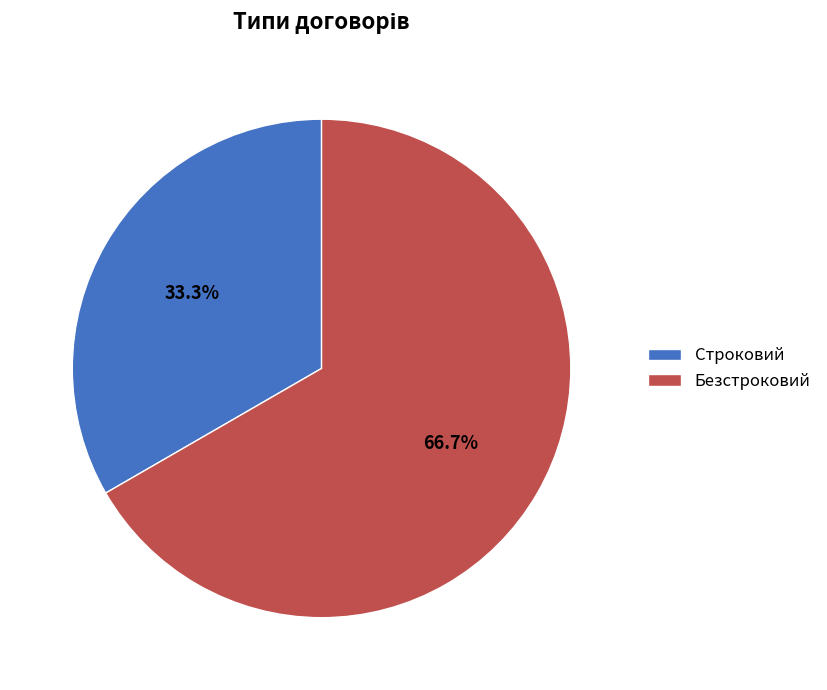

Which slice is the largest?

Безстроковий